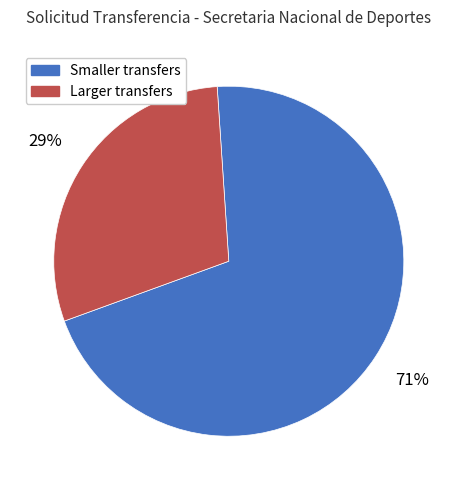

To the nearest percent, what is the average slice percentage?

50%